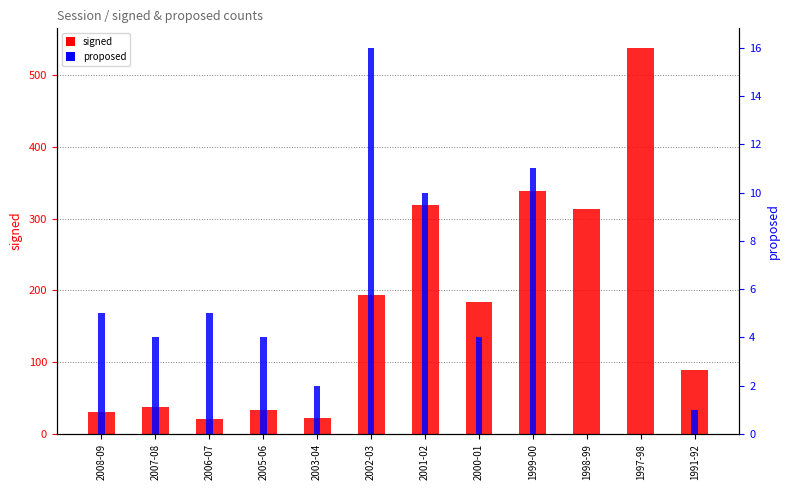

True or false: signed has a value of 9 at 2007-08.

False